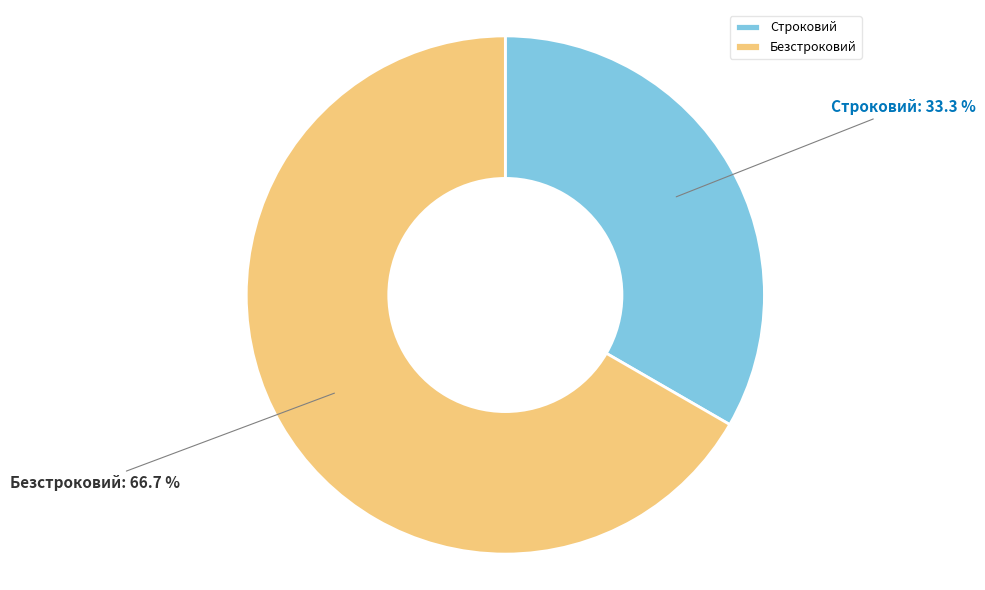

Combined, do Строковий and Безстроковий account for over 50%?

Yes